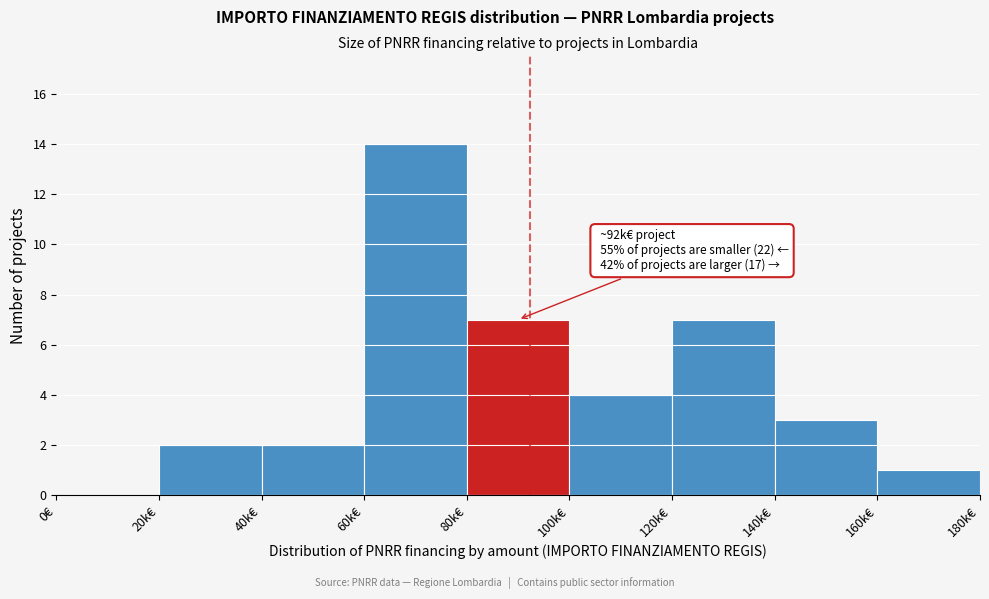

Reading left to right, list all the values displayed in this chart.

0€=0	20k€=2	40k€=2	60k€=14	80k€=7	100k€=4	120k€=7	140k€=3	160k€=1